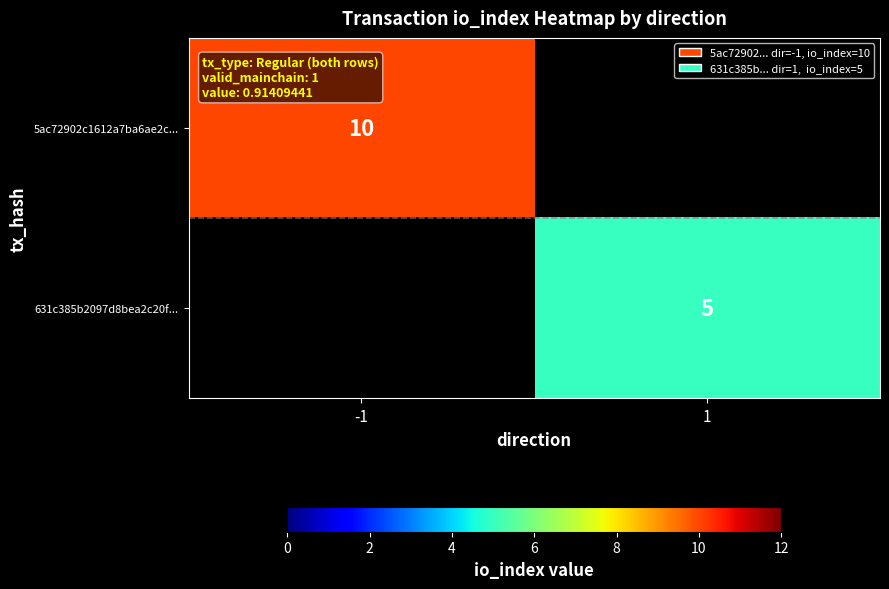

At how many categories does at least one series exceed 8?

1